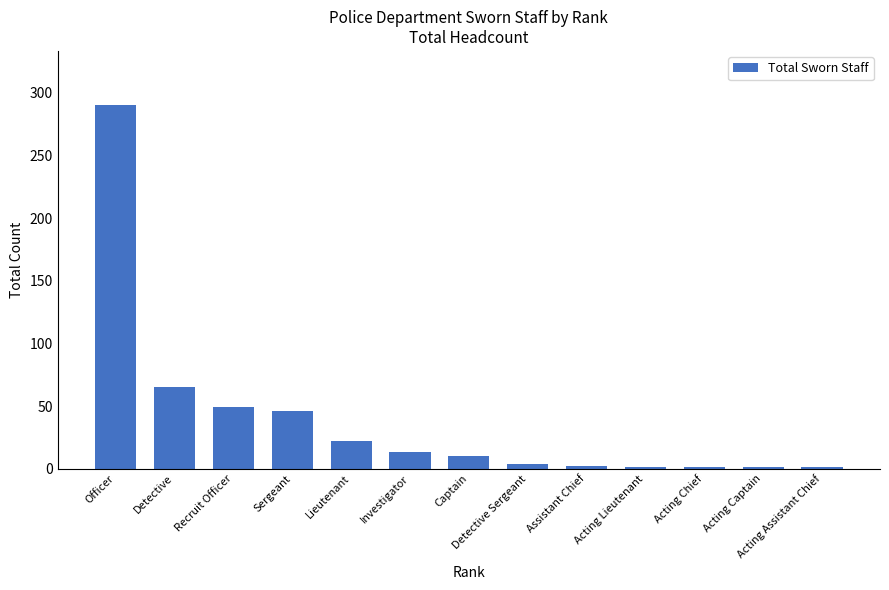

What is the greatest value displayed?

290